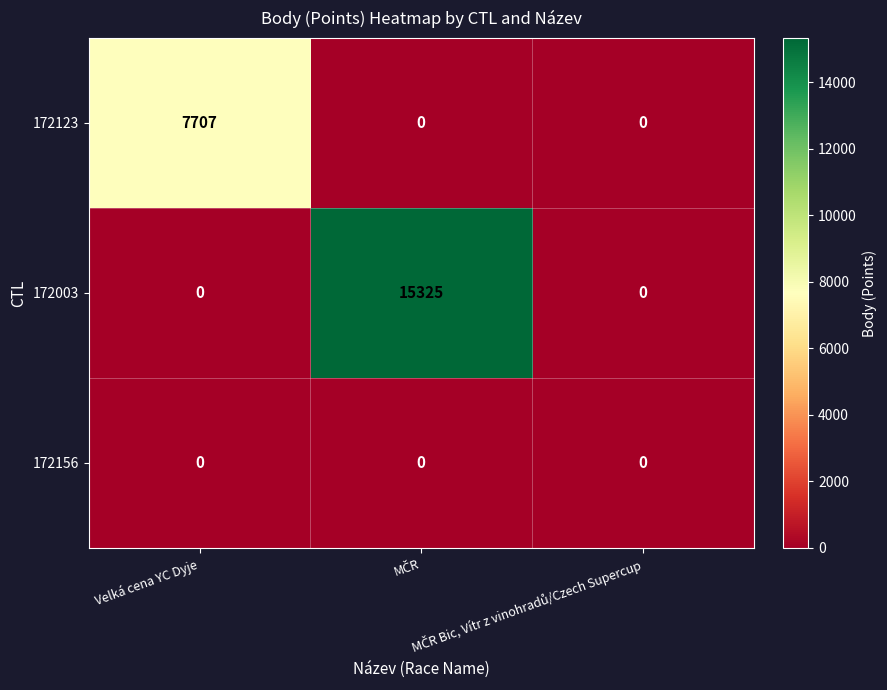

What is the sum of all 172003 values?

15325